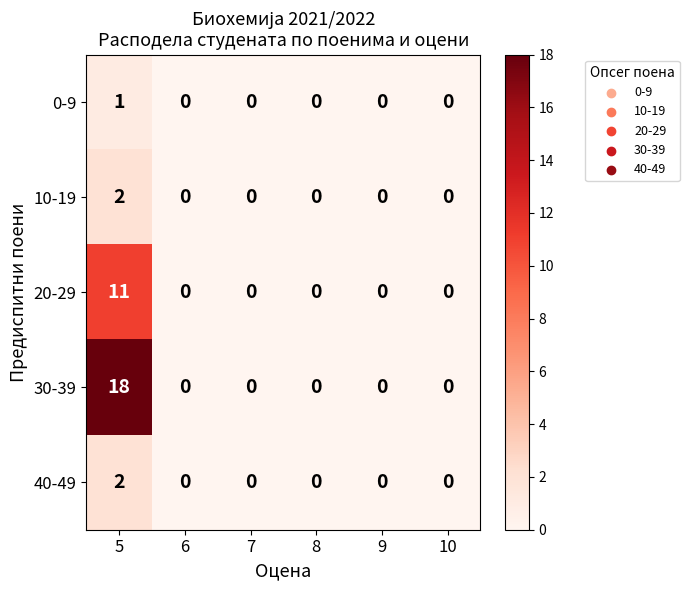

Which label corresponds to the largest value in the chart?

5